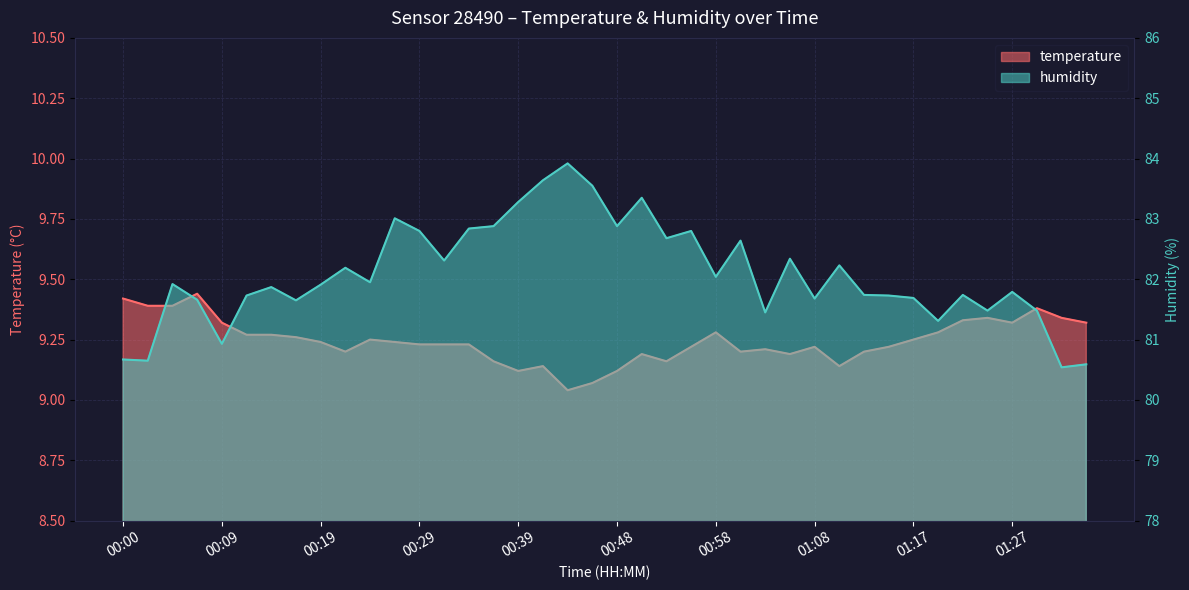

Which series has the largest total across all categories?

humidity